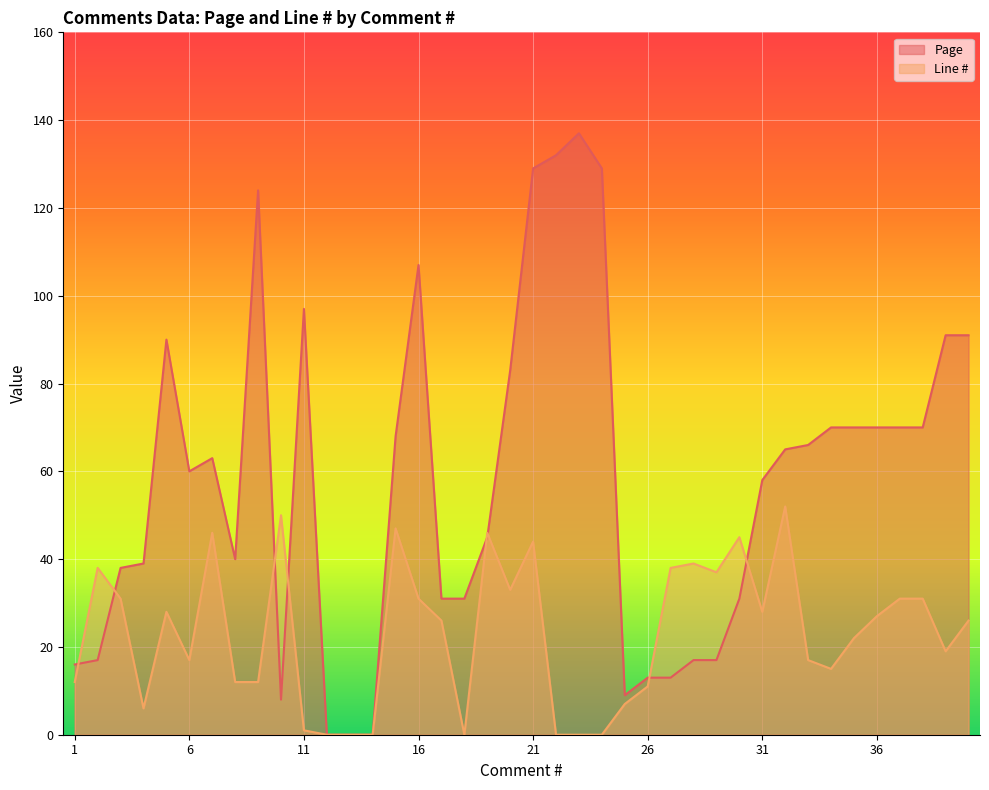

Between 31 and 1, which is larger?

31